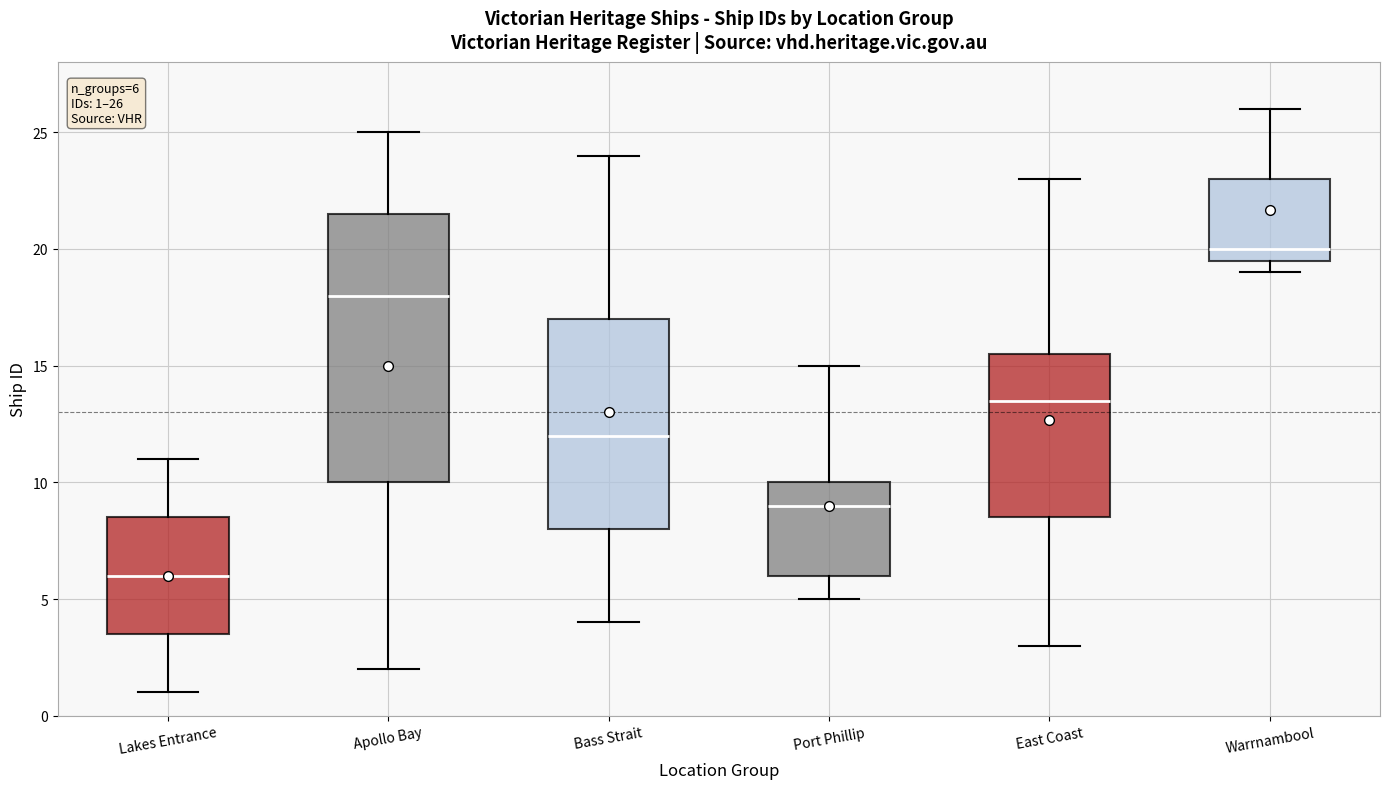

Which box is the tallest, from its lower edge to its upper edge?

Apollo Bay